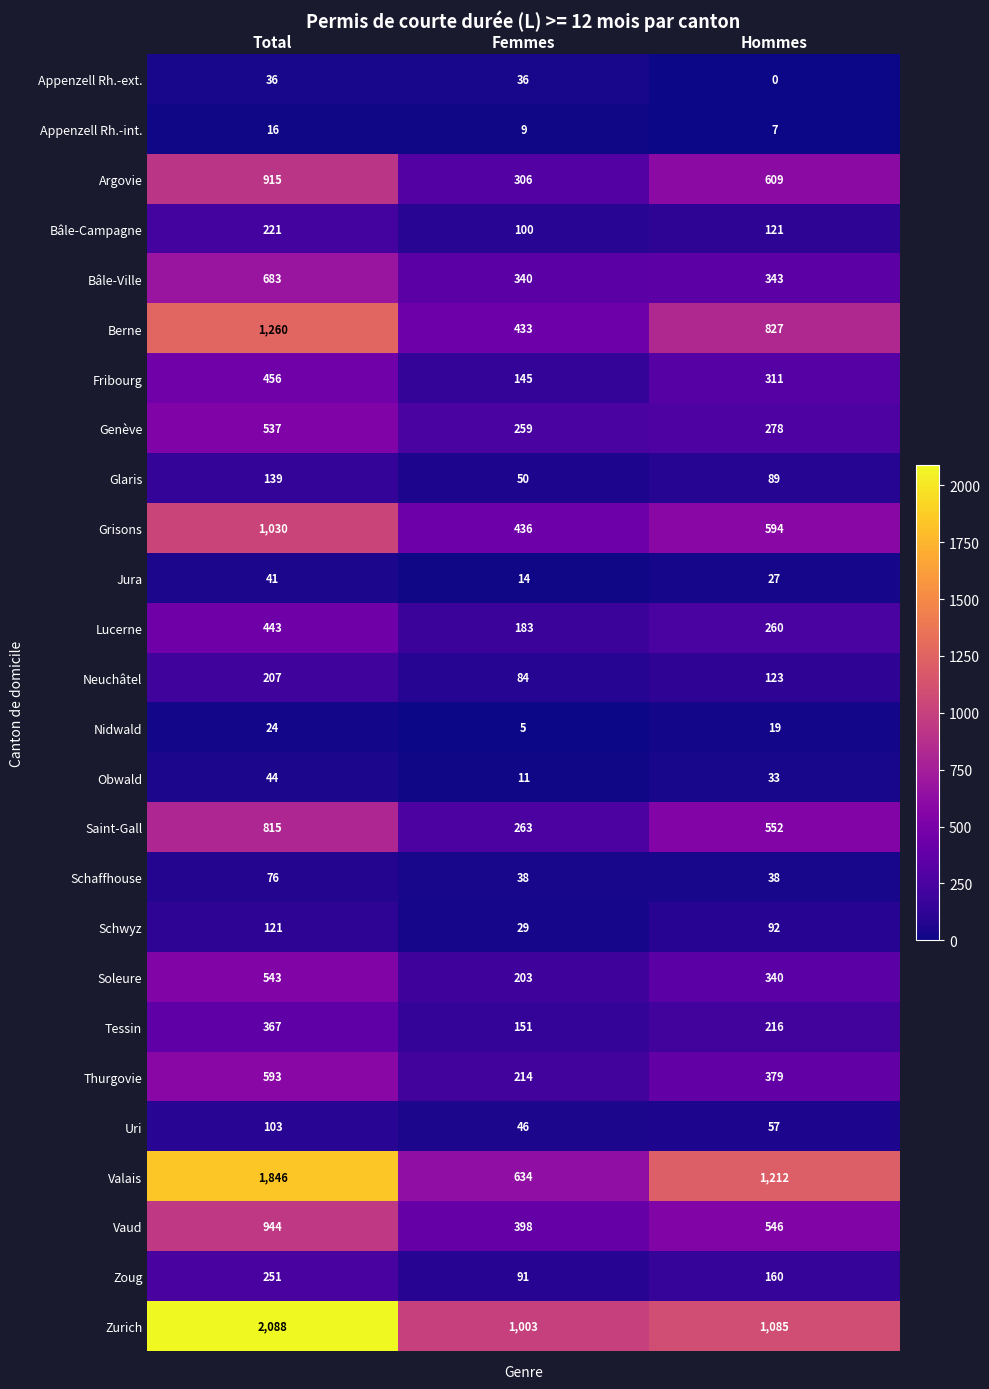

What is the maximum value shown in the chart?

2088